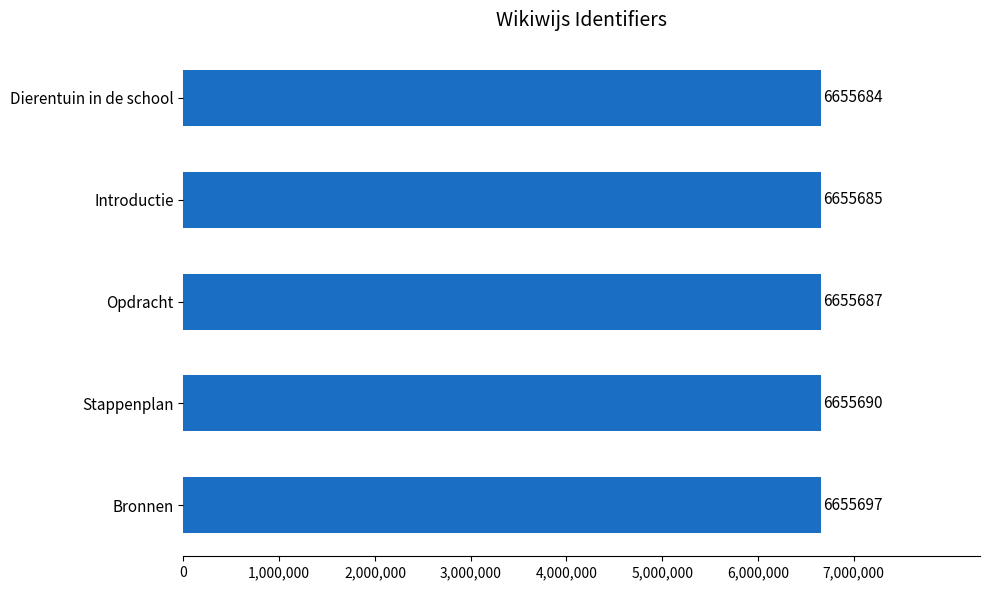

What is the difference between the second highest and second lowest values?

5